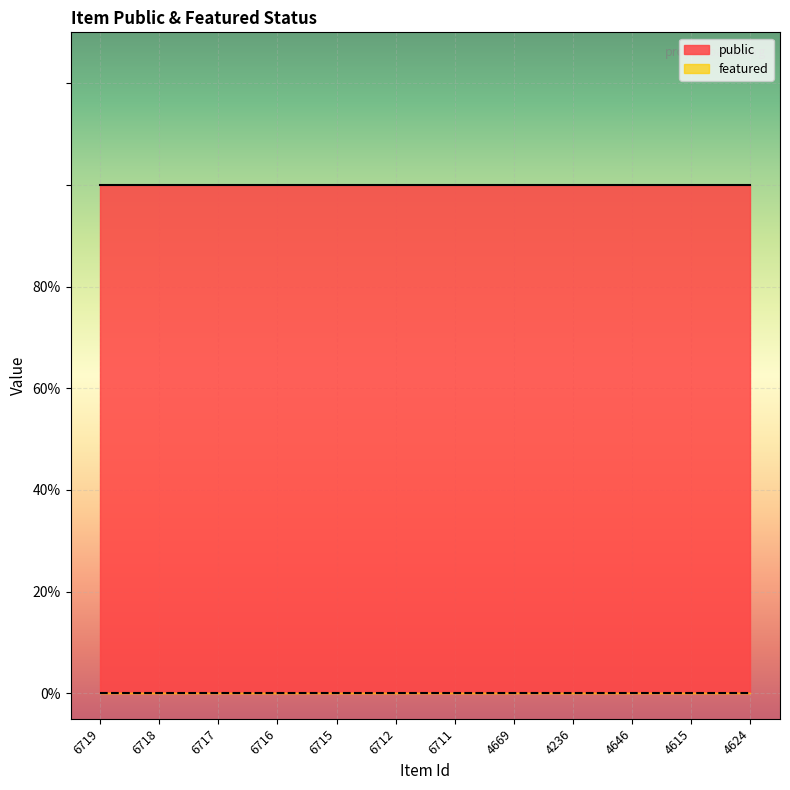

Between 6718 and 4624, which series saw the biggest shift?

public